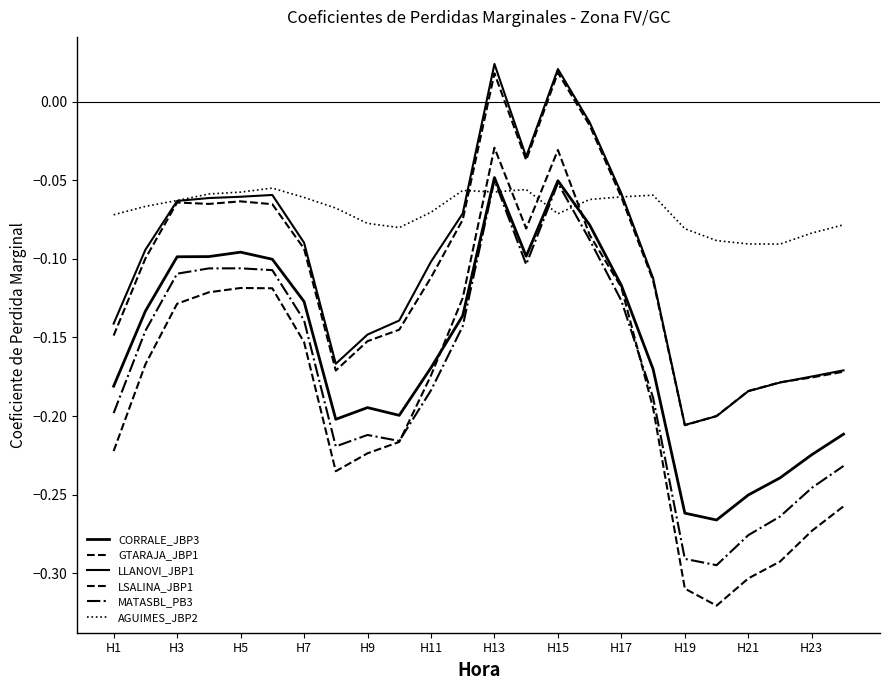

Does the chart display data point markers on the line(s)?

No